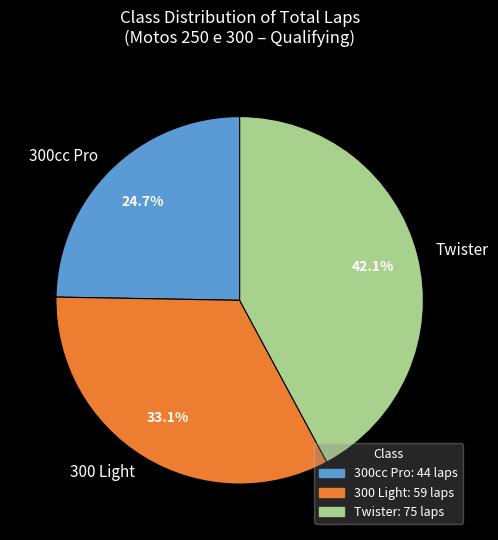

Does any single category account for the majority?

No